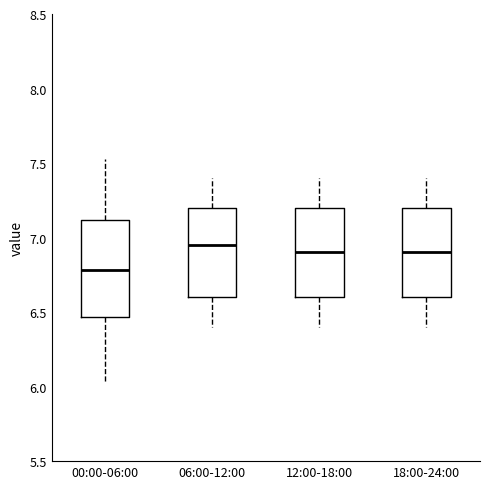

Reading left to right, read every box against the y-axis: the position of its median line, the range the box covers, and the ends of its whiskers. The values are not printed on the chart, so give them approximately, as read against the axis.

00:00-06:00: median 6.80, box 6.45 to 7.10, whiskers 6.05 to 7.55
06:00-12:00: median 6.95, box 6.60 to 7.20, whiskers 6.40 to 7.40
12:00-18:00: median 6.90, box 6.60 to 7.20, whiskers 6.40 to 7.40
18:00-24:00: median 6.90, box 6.60 to 7.20, whiskers 6.40 to 7.40